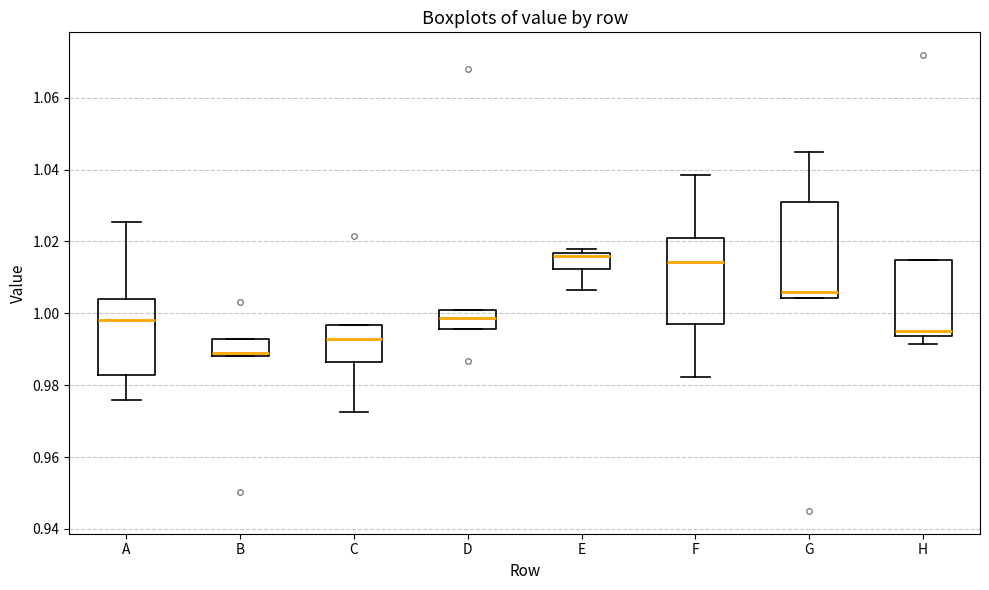

Where is the upper edge of the box for F on the y-axis? The values are not printed on the chart, so give them approximately, as read against the axis.

1.022